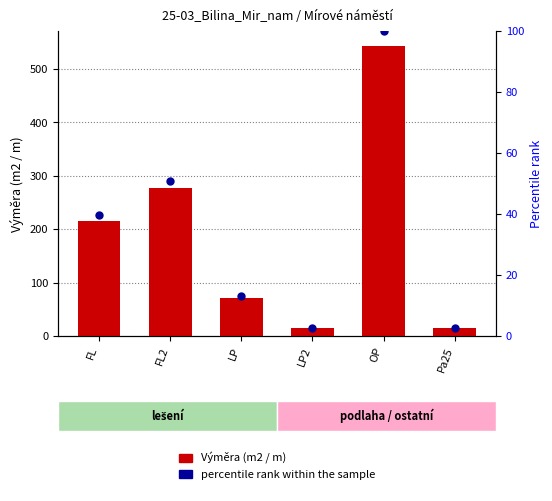

Is the value of Výměra (m2/m) at FL2 greater than the value of percentile rank within the sample at LP?

Yes